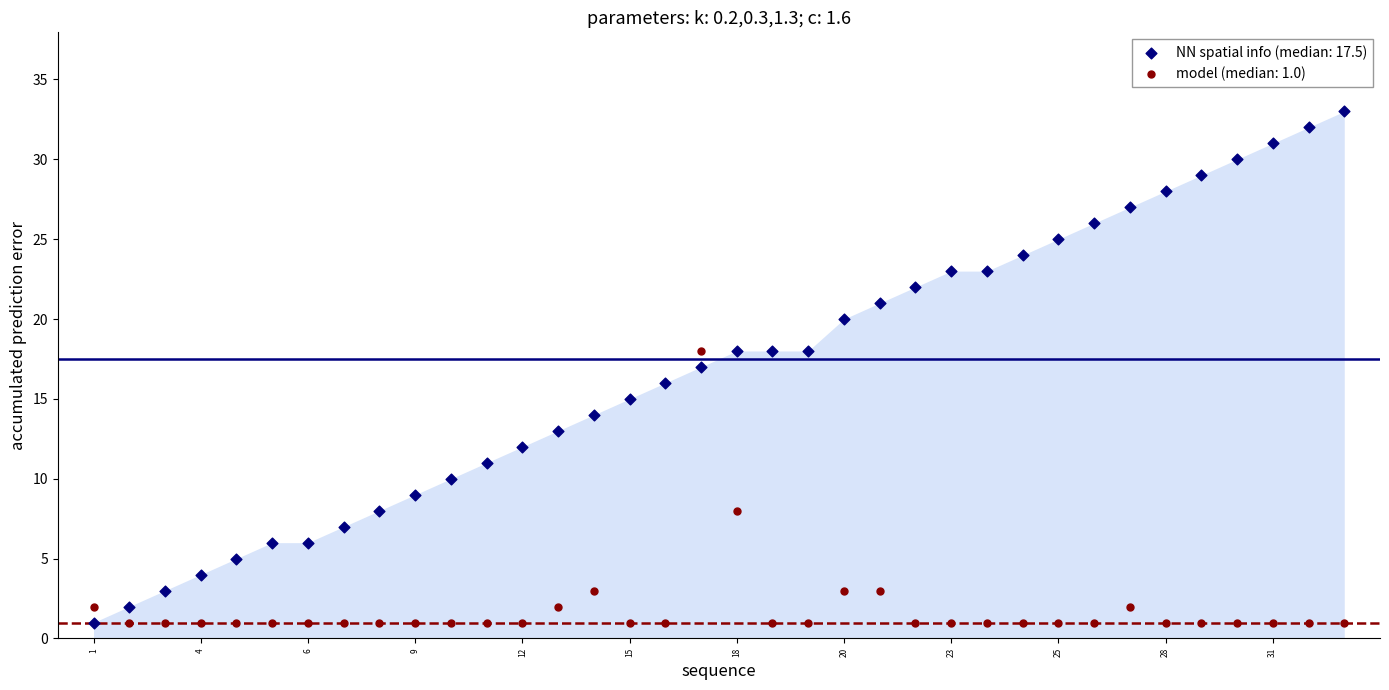

Across all data points, what is the range of Y values (max minus min)?

32